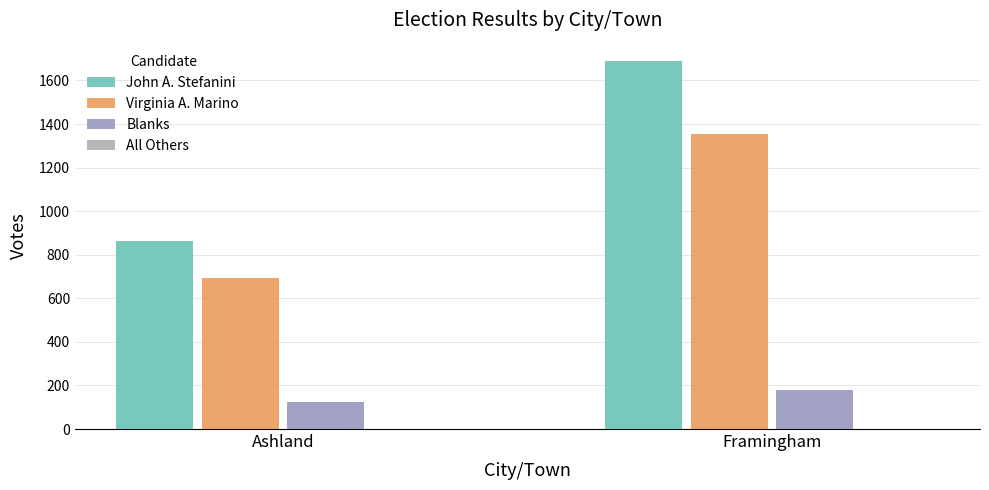

True or false: Blanks has a value of 38 at Ashland.

False